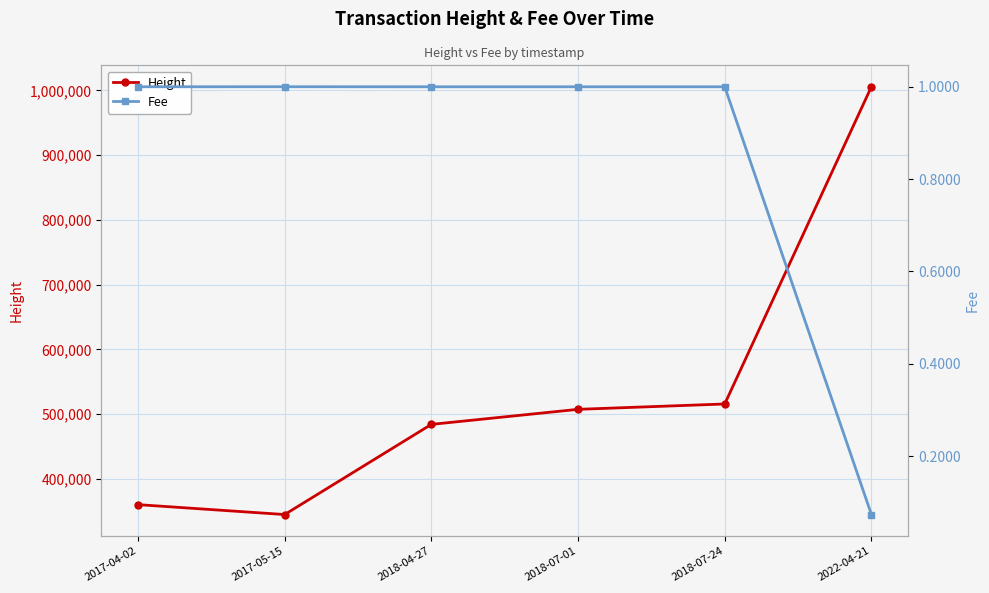

What is the difference between the highest and lowest values at 2018-07-01?

507454.0